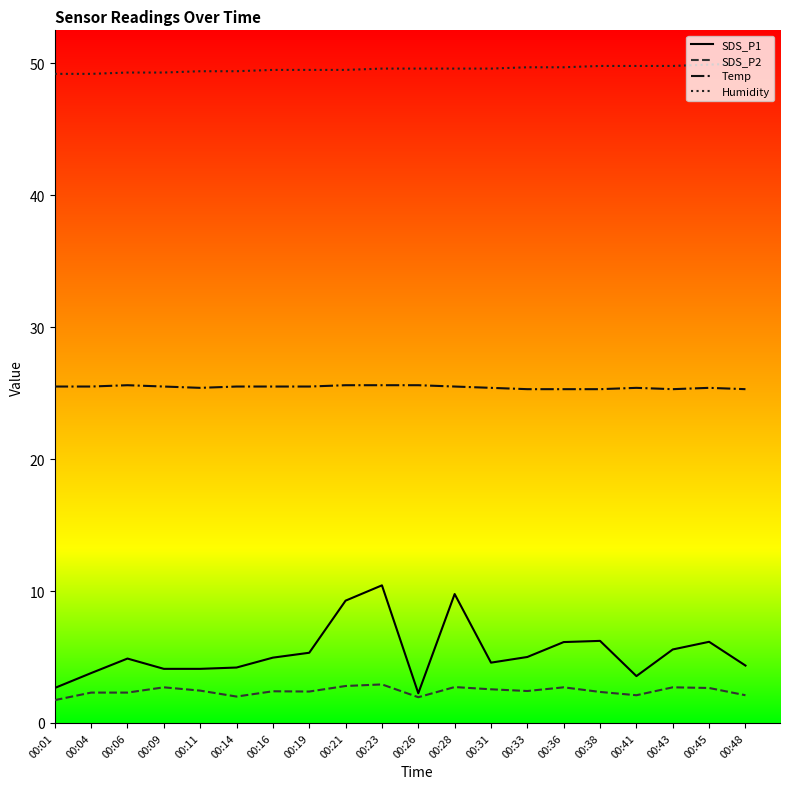

What is the difference between the highest and lowest values at 00:36?

47.0